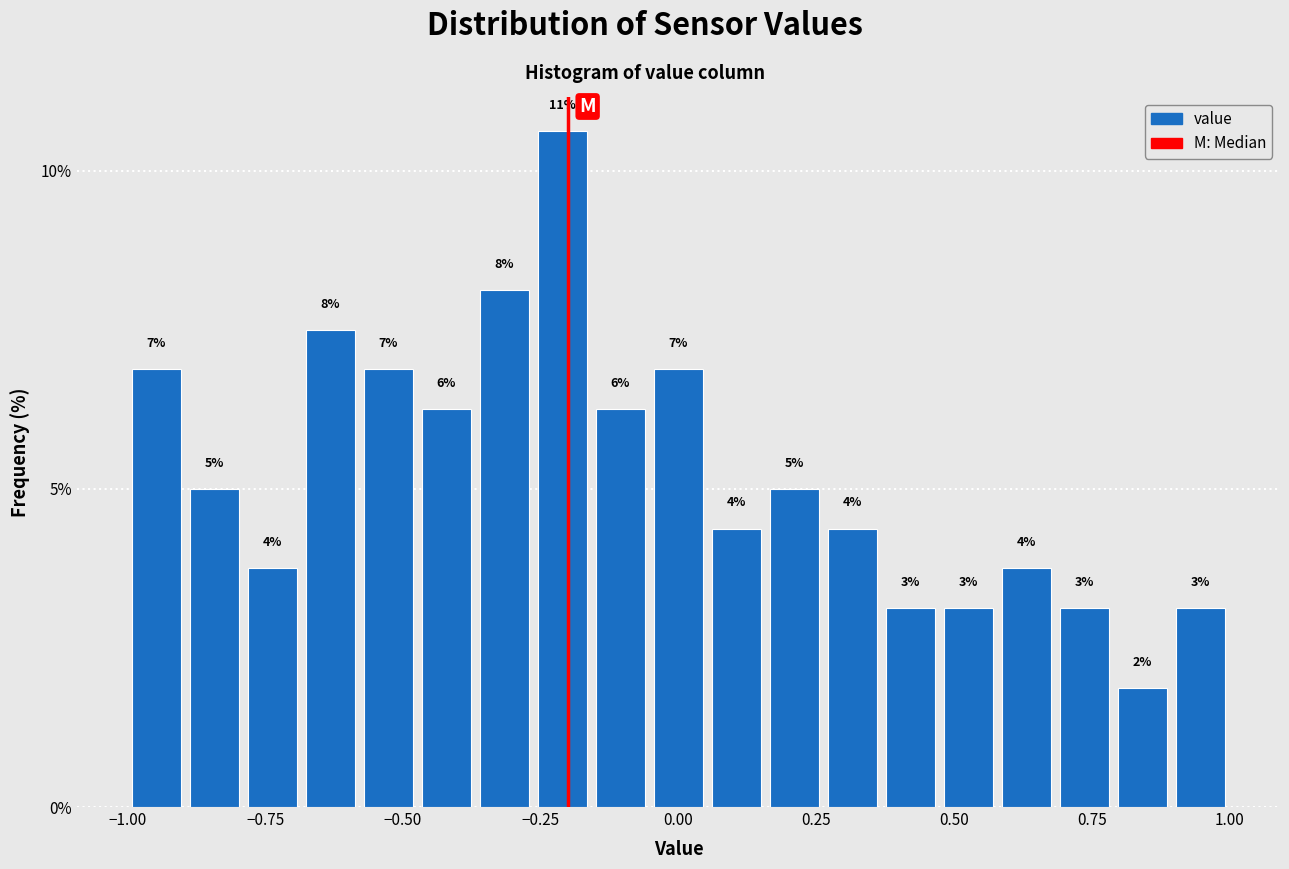

Read against the x-axis, roughly where is the centre of the tallest bar?

-0.20